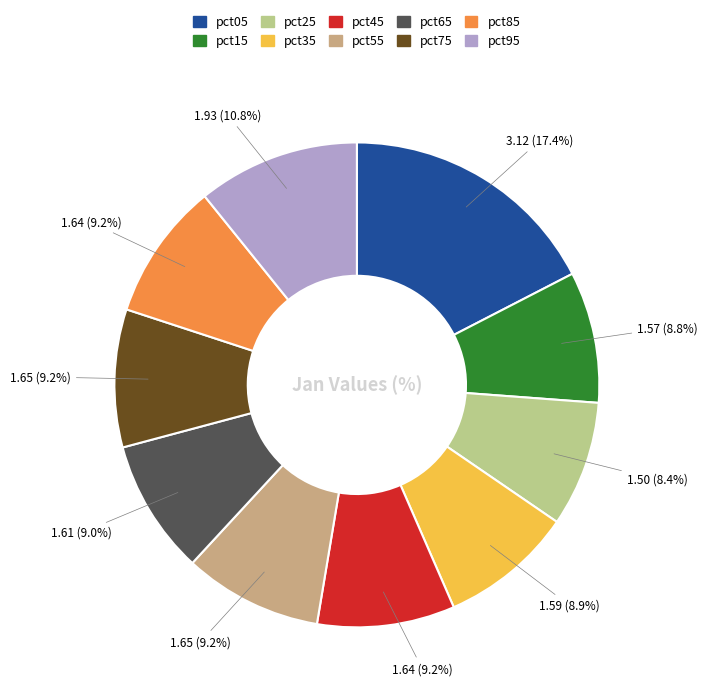

Which category has the biggest portion of the pie?

pct05